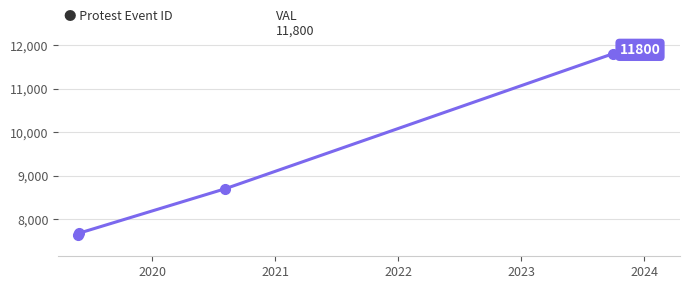

Reading left to right, extract all data points from this chart.

7645	7679	8696	11800